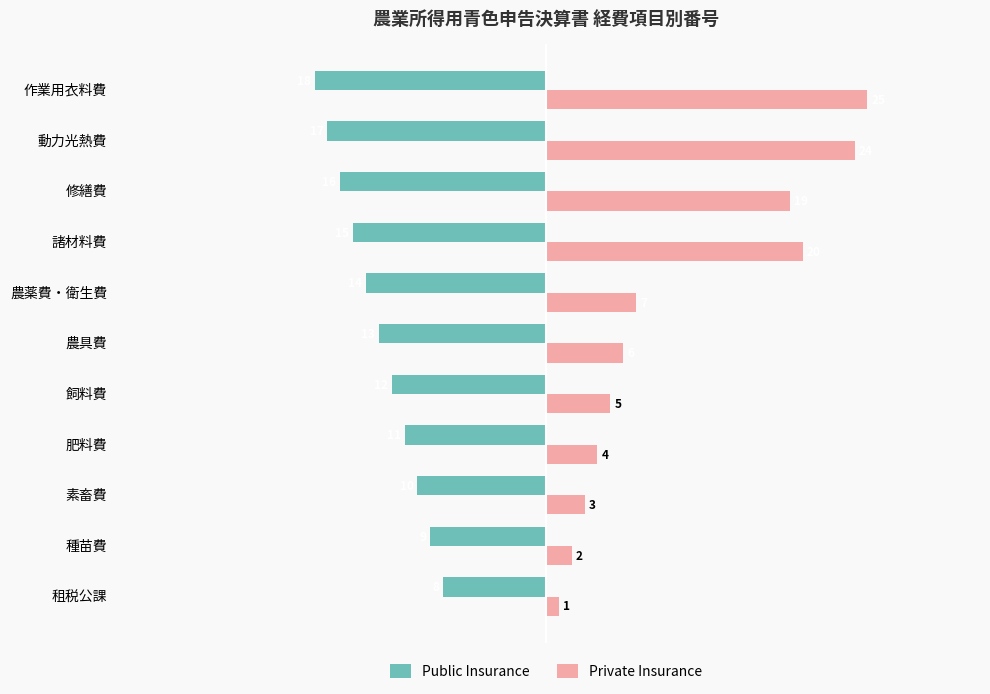

What is the average value of the Public Insurance series?

-13